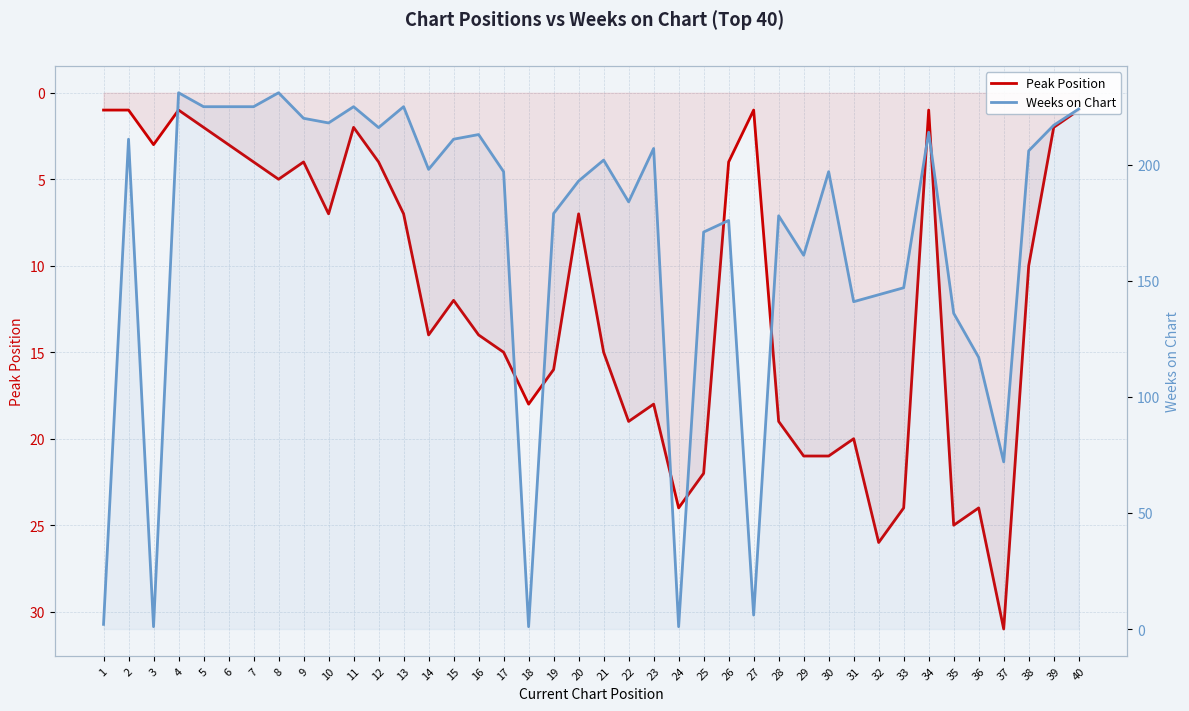

True or false: Peak Position and Weeks on Chart intersect in this chart.

True